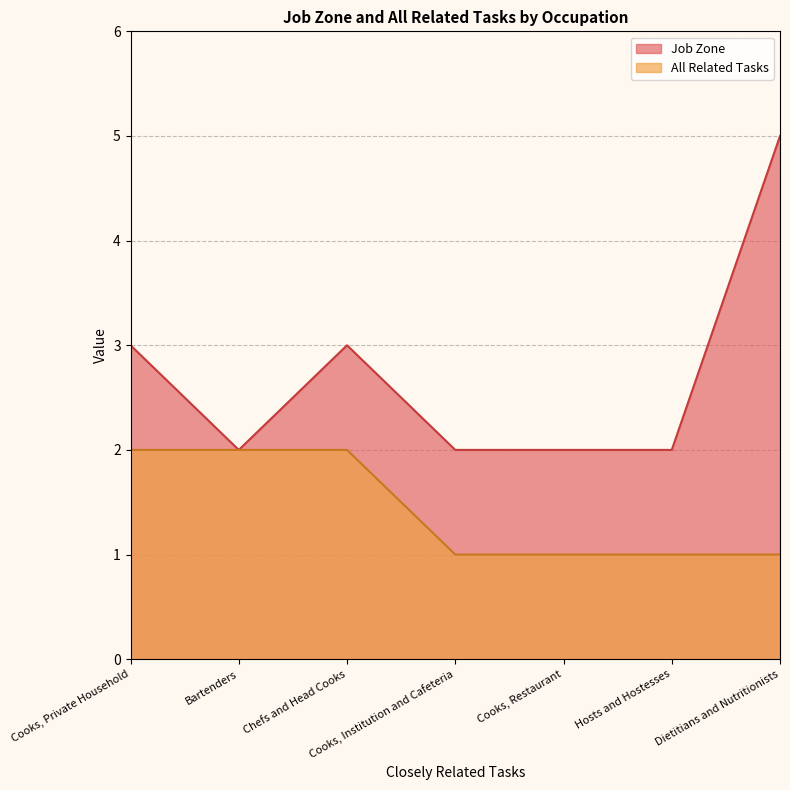

True or false: All Related Tasks and Job Zone intersect in this chart.

False